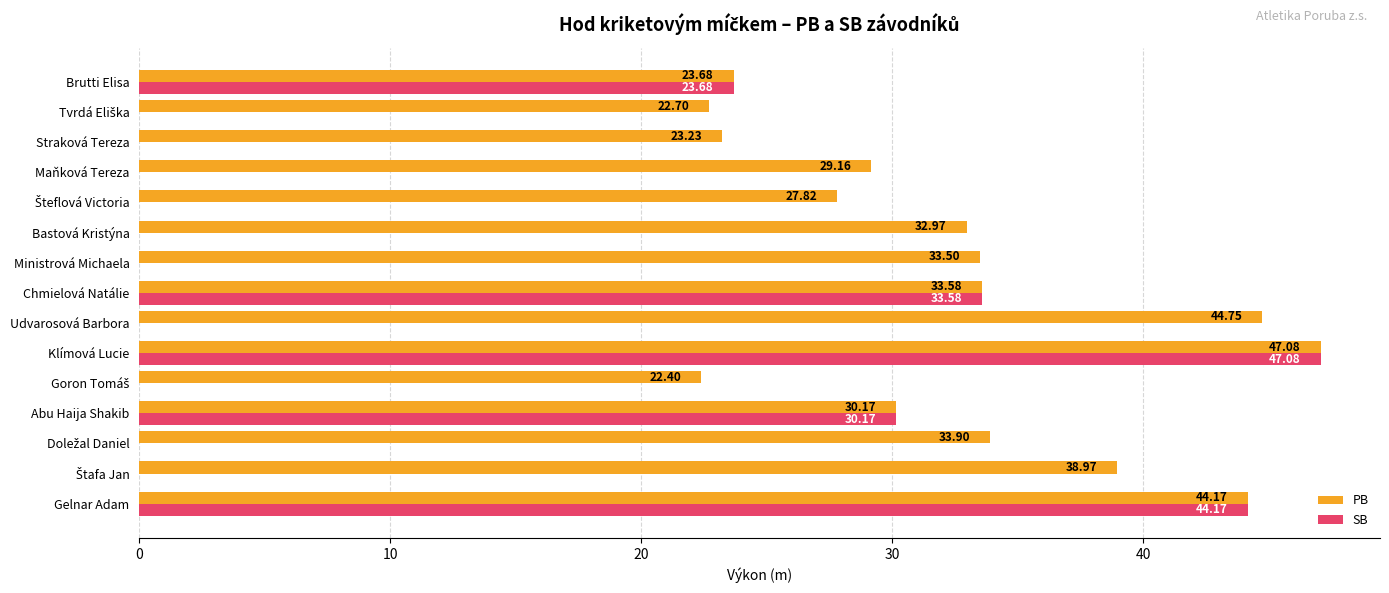

What is the sum of all SB values?

178.7